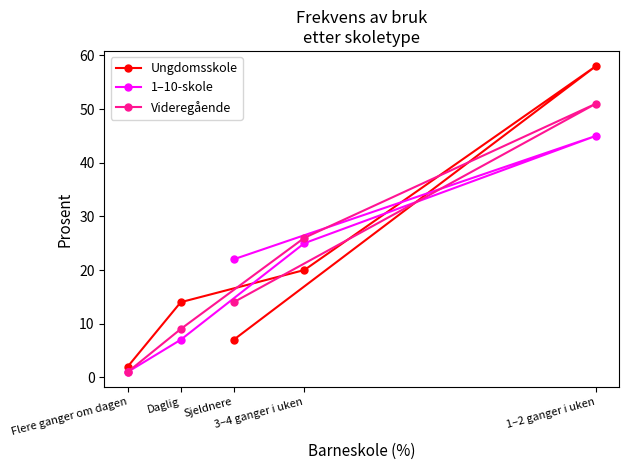

Rank the series at Daglig from highest to lowest value.

Ungdomsskole, Videregående, 1–10-skole